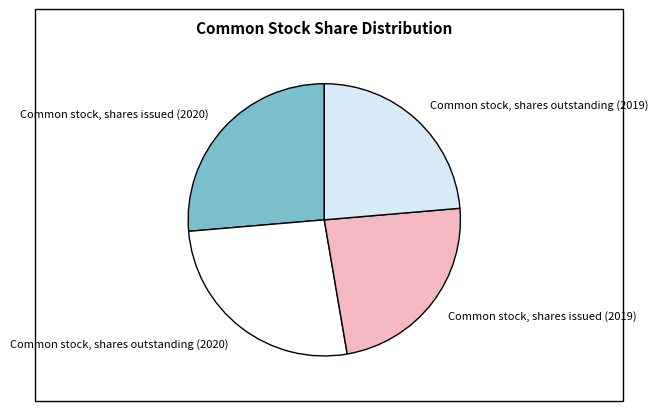

Is it true that Common stock, shares issued (2019) is 24% of the pie?

True